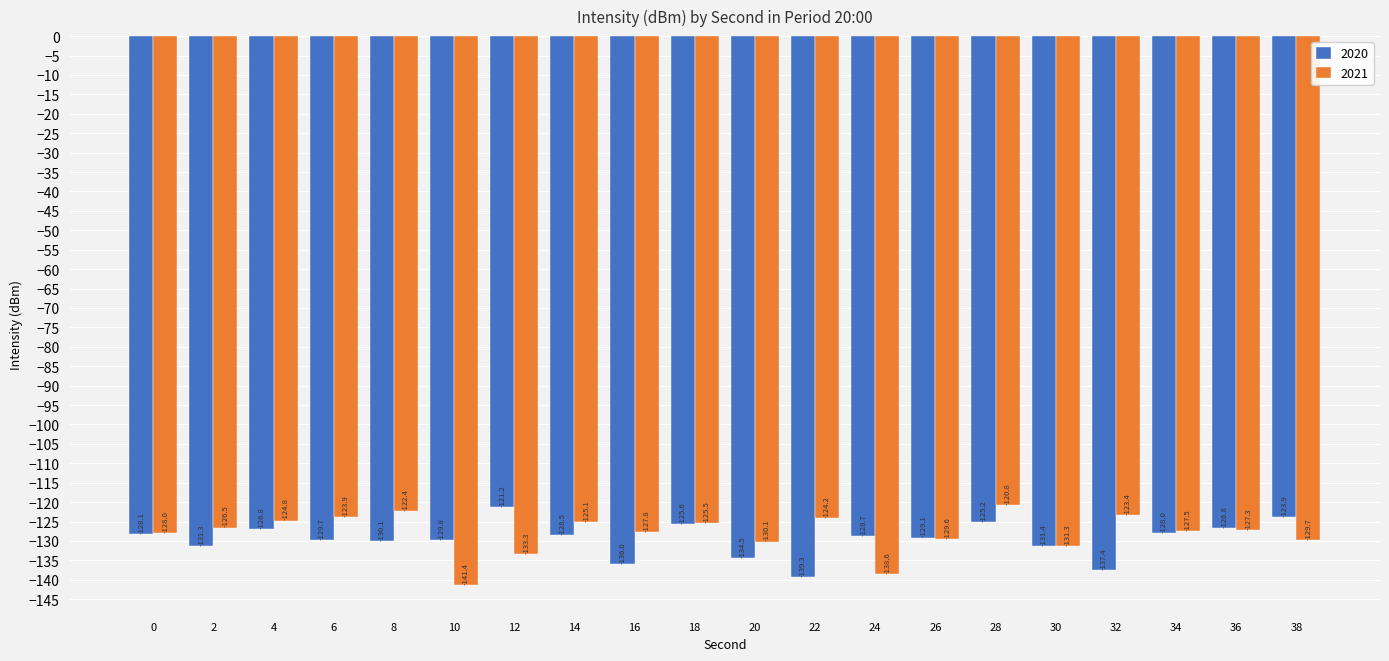

The value of 2021 at 32 is -123.4. True or false?

True